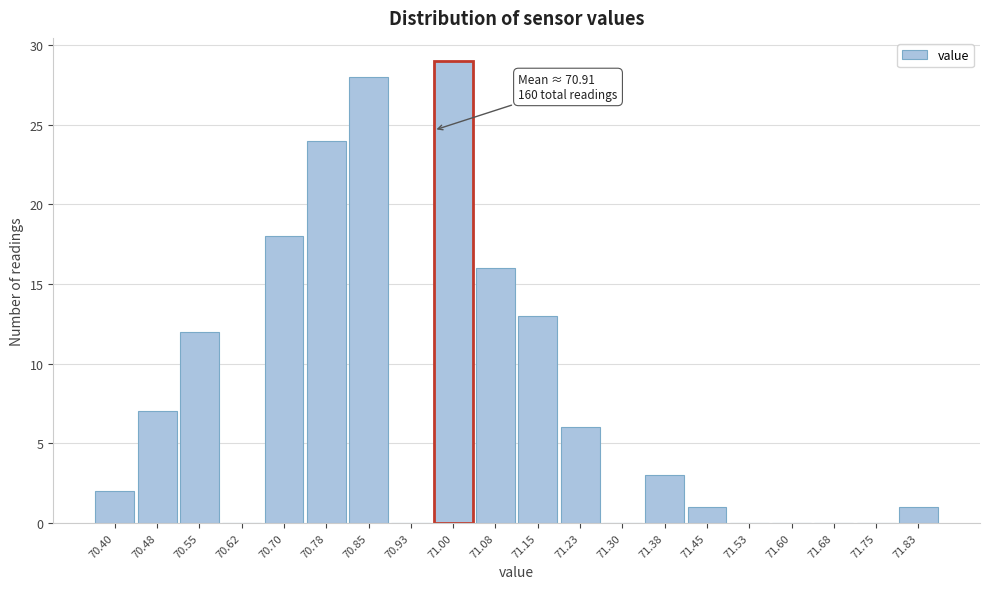

Reading left to right, what are all the values shown in this chart?

70.40=2	70.48=7	70.55=12	70.62=0	70.70=18	70.78=24	70.85=28	70.93=0	71.00=29	71.08=16	71.15=13	71.23=6	71.30=0	71.38=3	71.45=1	71.53=0	71.60=0	71.68=0	71.75=0	71.83=1